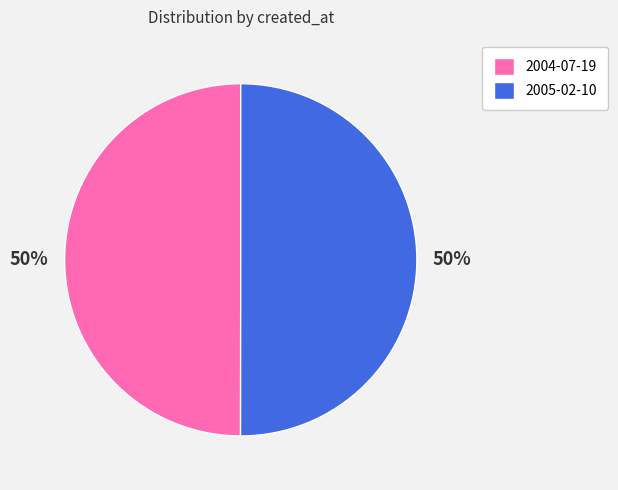

Is the sum of 2005-02-10 and 2004-07-19 greater than half?

Yes